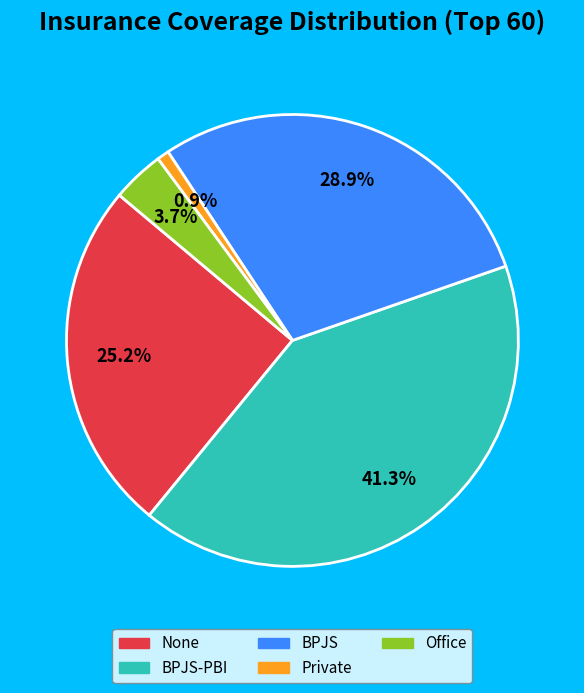

How many slices are in this pie chart?

5